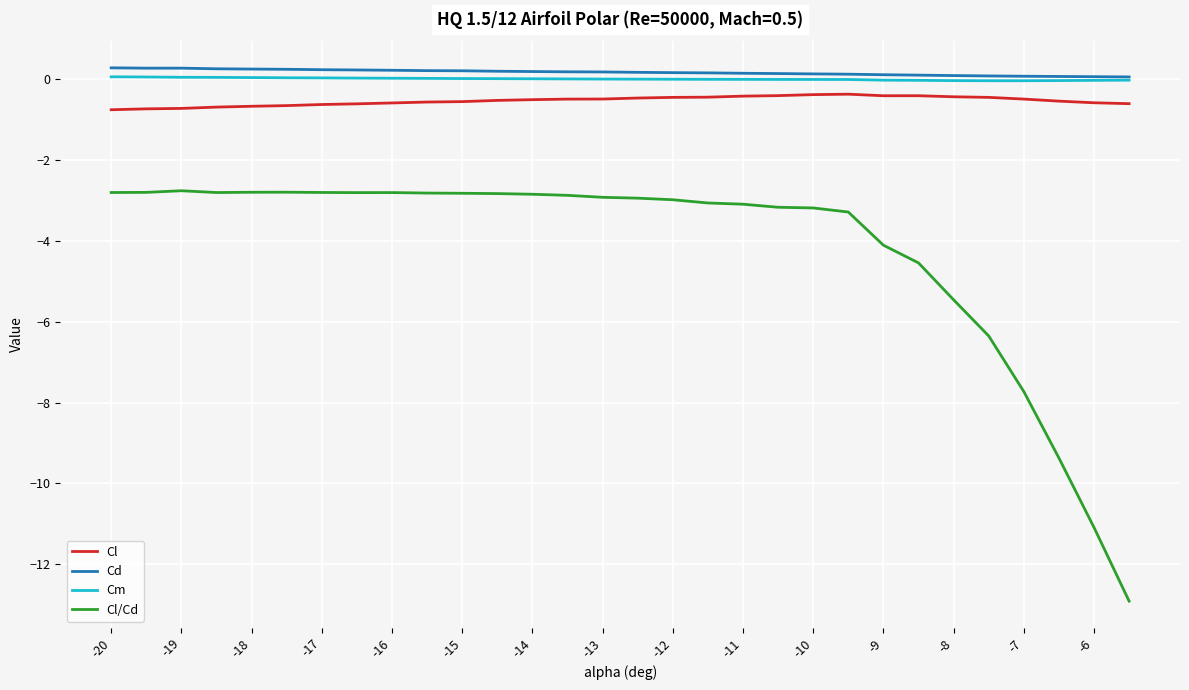

What is the maximum value shown in the chart?

0.3